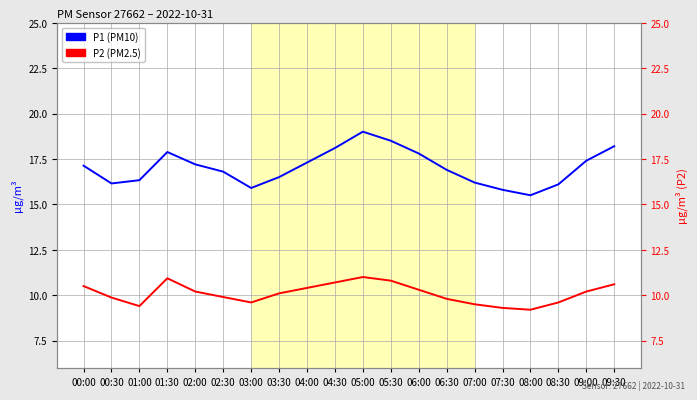

True or false: P1 and P2 cross at least once.

False